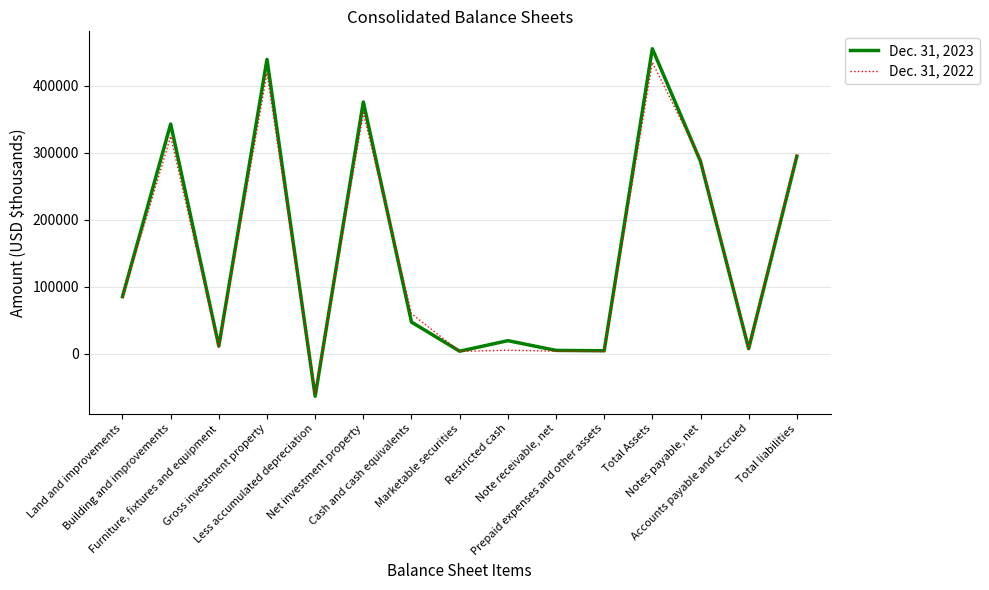

List the series in order of their overall mean, highest first.

Dec. 31, 2023, Dec. 31, 2022